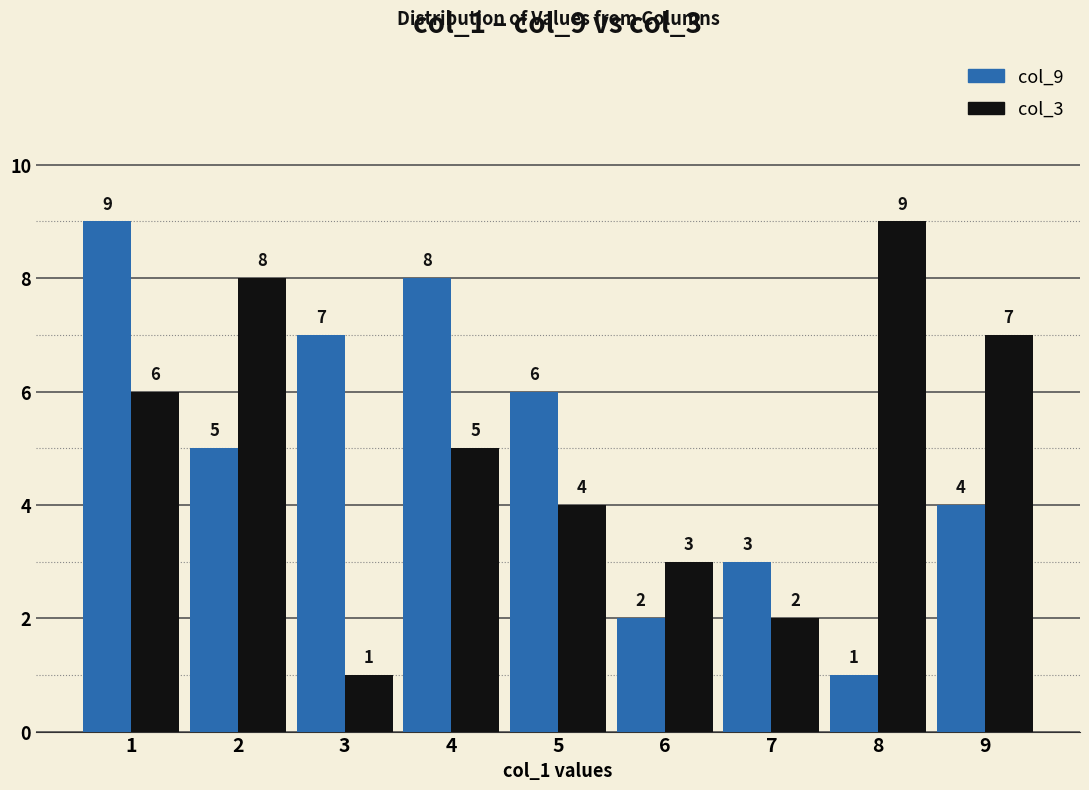

Is the value of col_9 at 9 greater than the value of col_3 at 7?

Yes